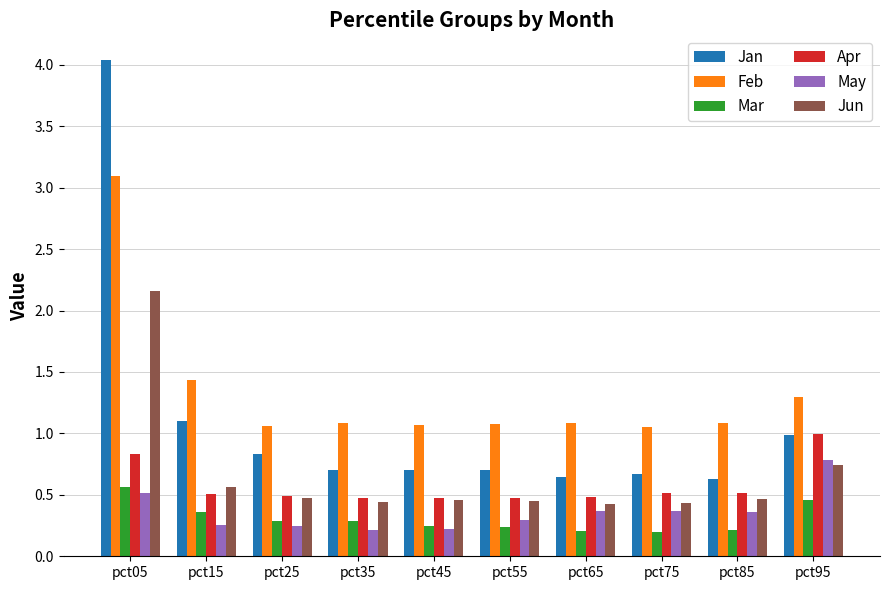

Rank the series by their maximum value, from lowest to highest.

Mar, May, Apr, Jun, Feb, Jan